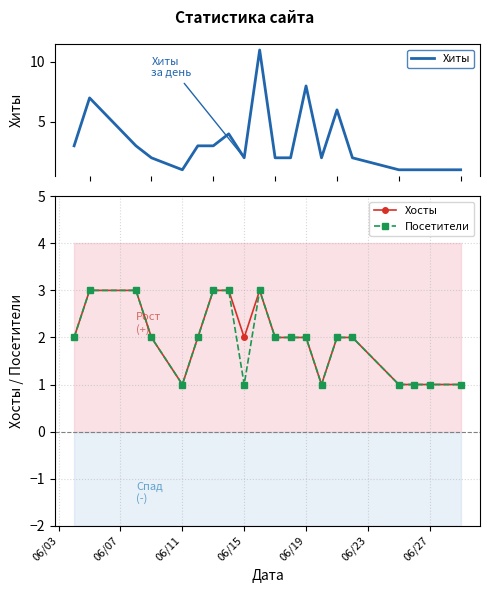

At how many categories does at least one series exceed 5?

4